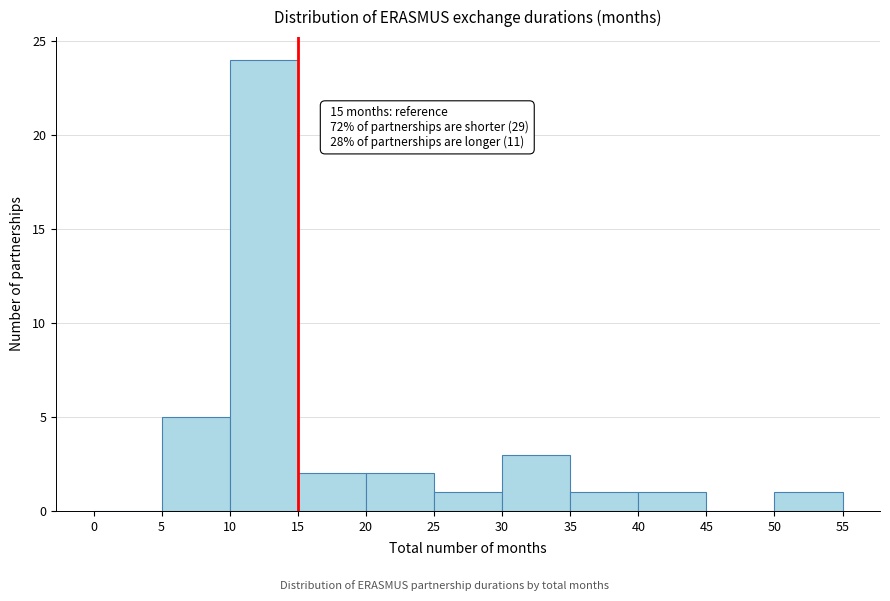

Over which range of the x-axis is the bar tallest?

10 to 15